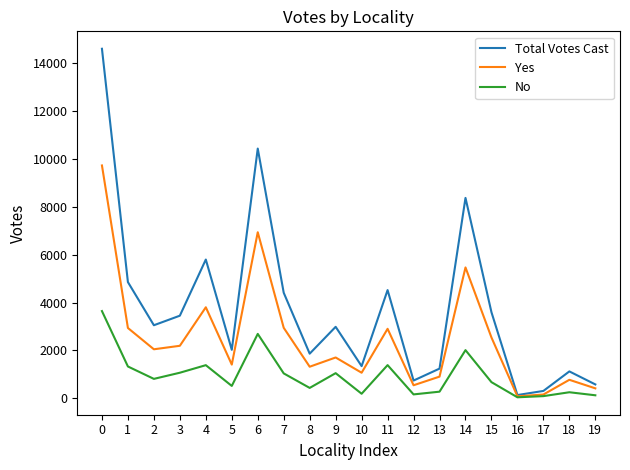

How many series are shown in this chart?

3